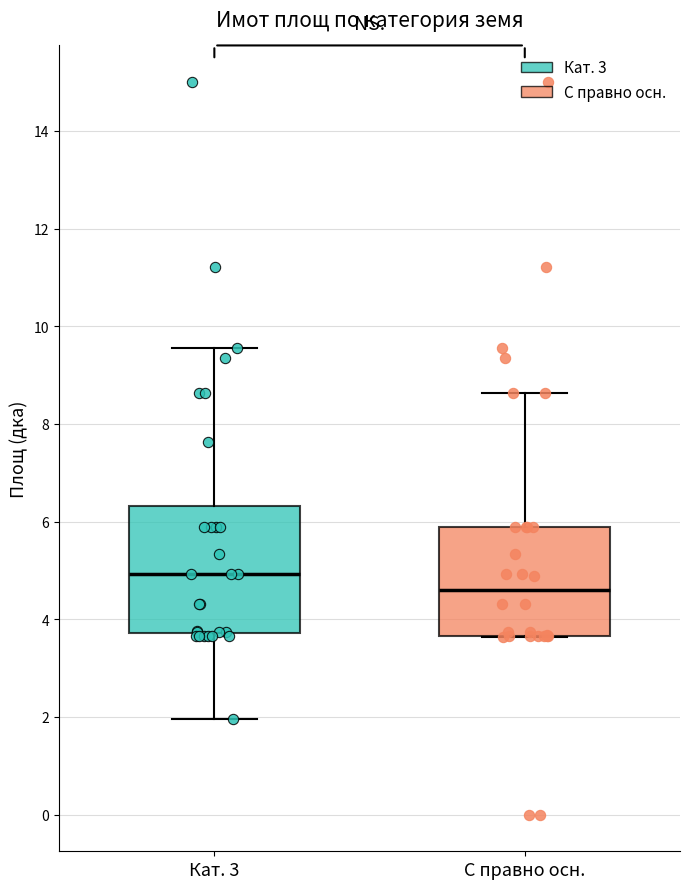

Reading left to right, read every box against the y-axis: the position of its median line, the range the box covers, and the ends of its whiskers. The values are not printed on the chart, so give them approximately, as read against the axis.

Кат. 3: median 5.0, box 3.8 to 6.4, whiskers 2.0 to 9.6
С правно осн.: median 4.6, box 3.6 to 5.8, whiskers 3.6 to 8.6